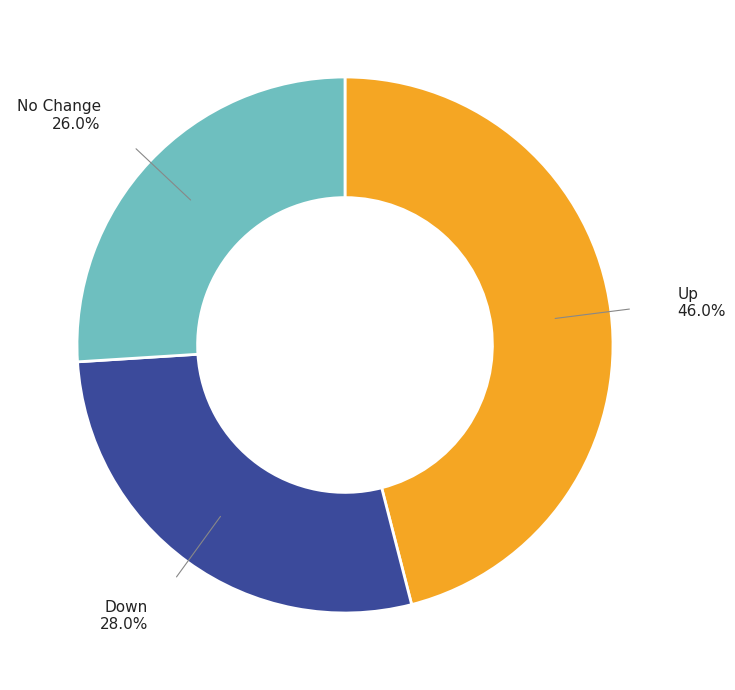

To the nearest percent, what is the difference between the largest and smallest slice percentages?

20%